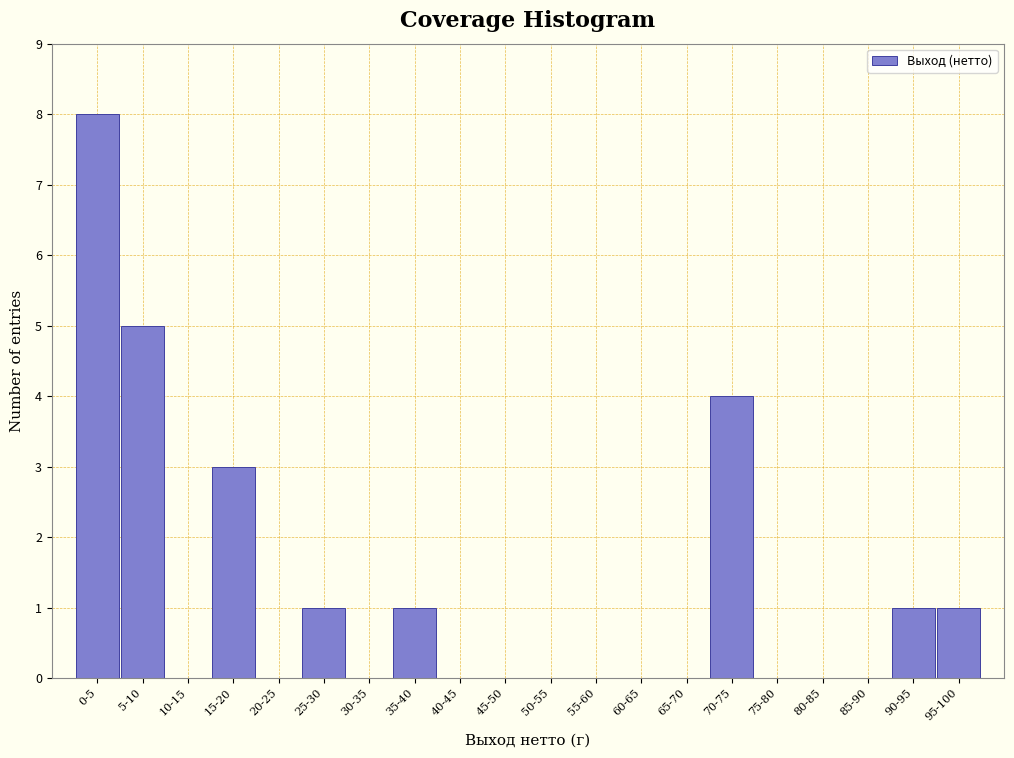

Reading left to right, what are all the values shown in this chart?

0-5=8	5-10=5	10-15=0	15-20=3	20-25=0	25-30=1	30-35=0	35-40=1	40-45=0	45-50=0	50-55=0	55-60=0	60-65=0	65-70=0	70-75=4	75-80=0	80-85=0	85-90=0	90-95=1	95-100=1